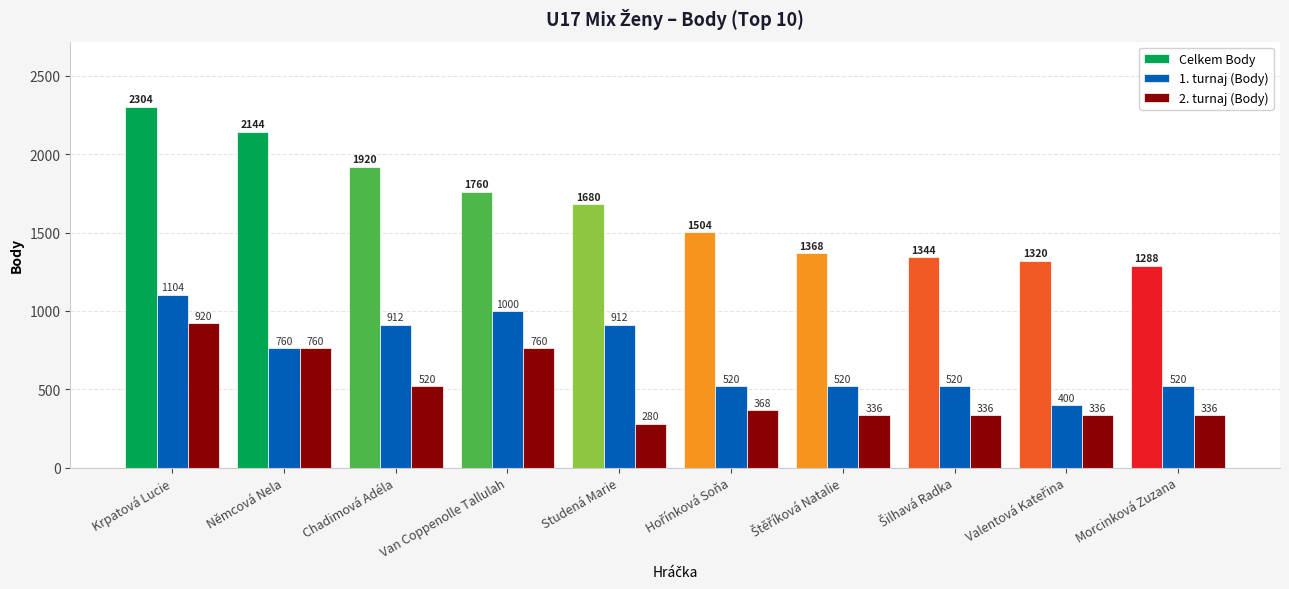

Count the number of categories in the chart.

10